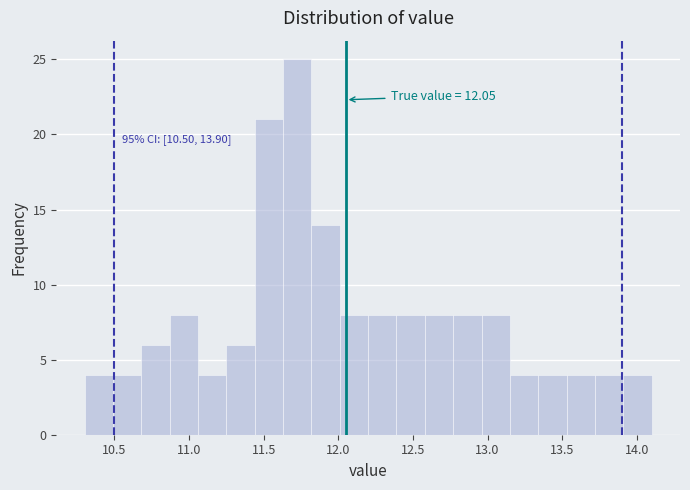

Around what value on the x-axis is the tallest bar? Give the approximate position of its centre, as read against the axis.

11.75